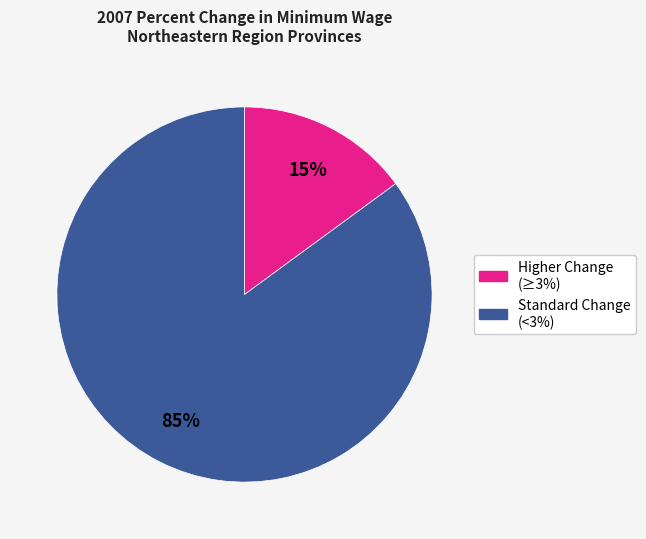

Does any single category account for the majority?

Yes